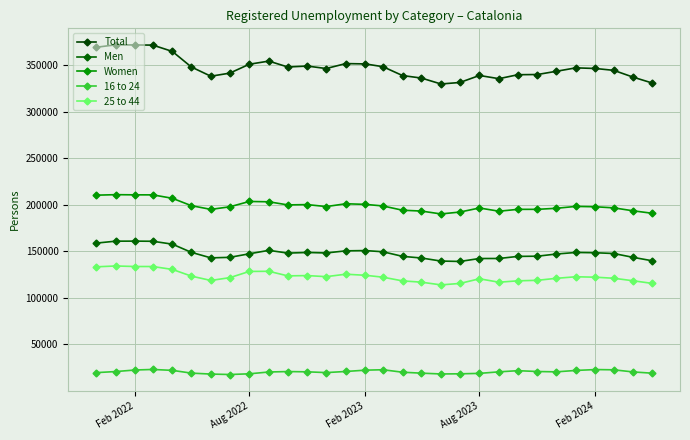

How many lines are shown in the chart?

5